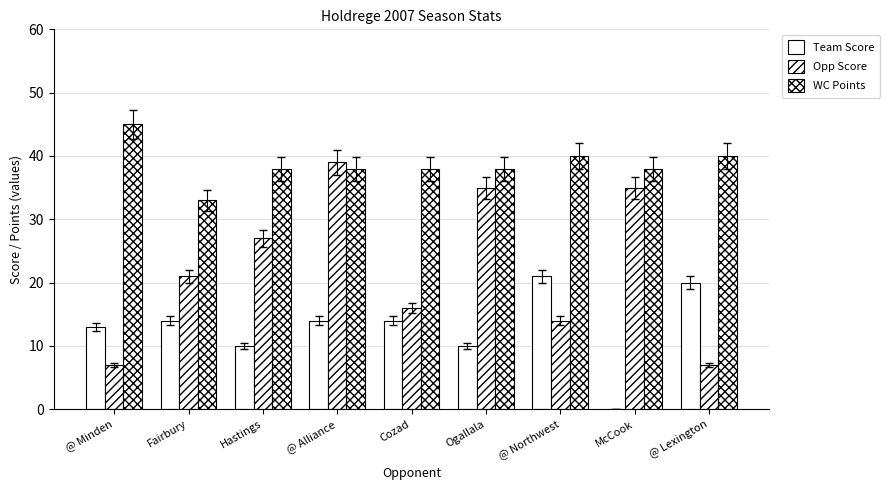

Which series has the largest range (max minus min)?

Opp Score